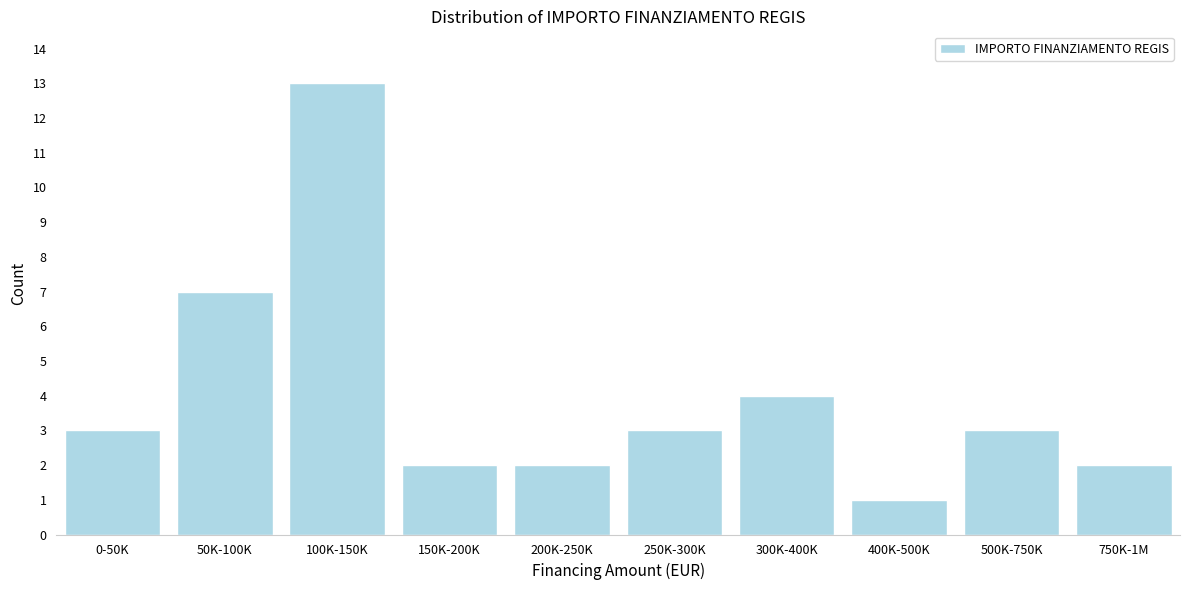

Reading right to left, transcribe all the data shown in this chart.

2	3	1	4	3	2	2	13	7	3